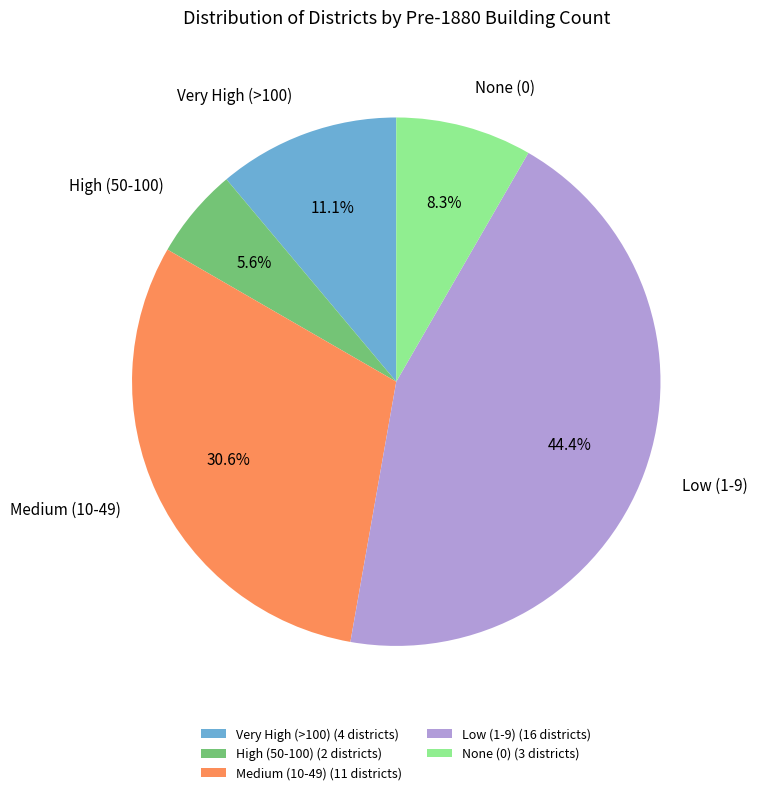

Which has a higher value, Medium (10-49) or High (50-100)?

Medium (10-49)